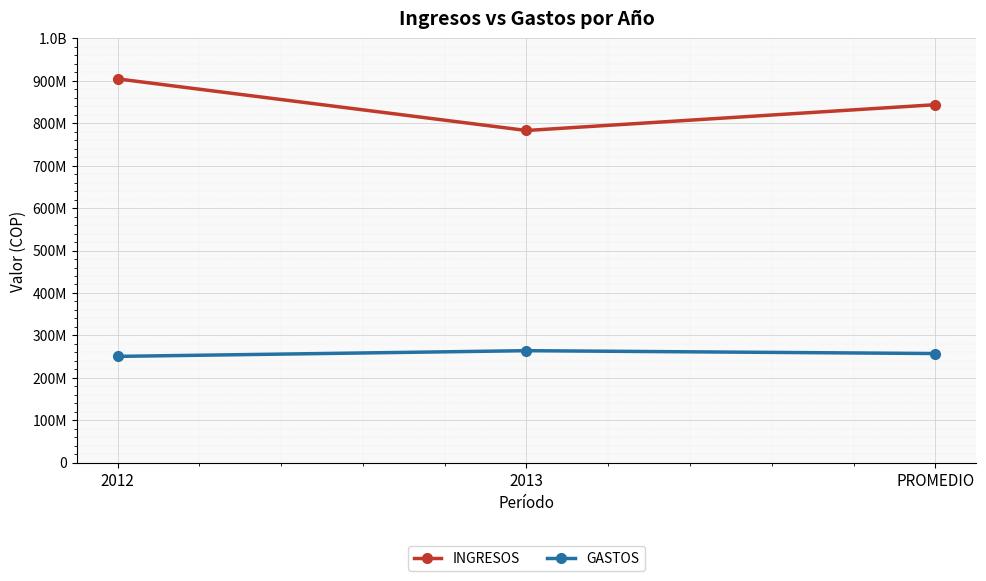

What is the value of the GASTOS point at the 1st from the left?

250463223.4